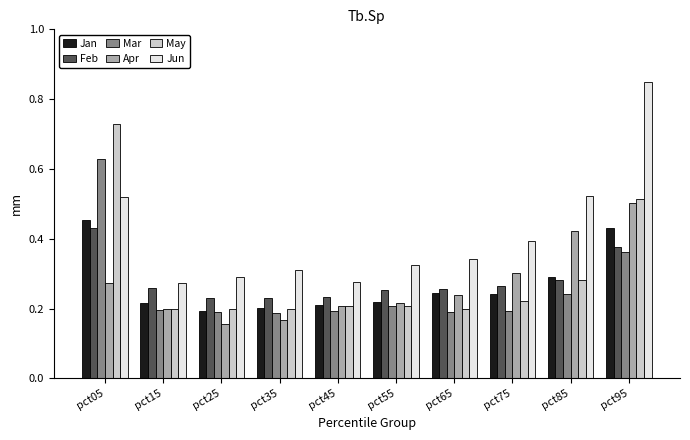

Between pct55 and pct85, which series saw the biggest shift?

Apr